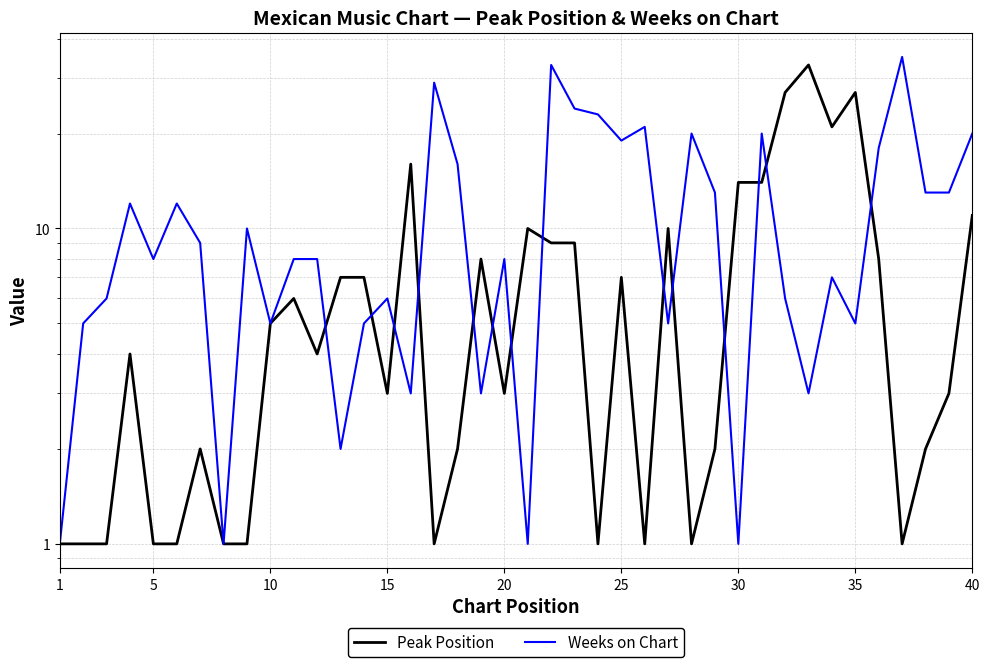

How many interior local valleys does the Weeks on Chart series have?

12